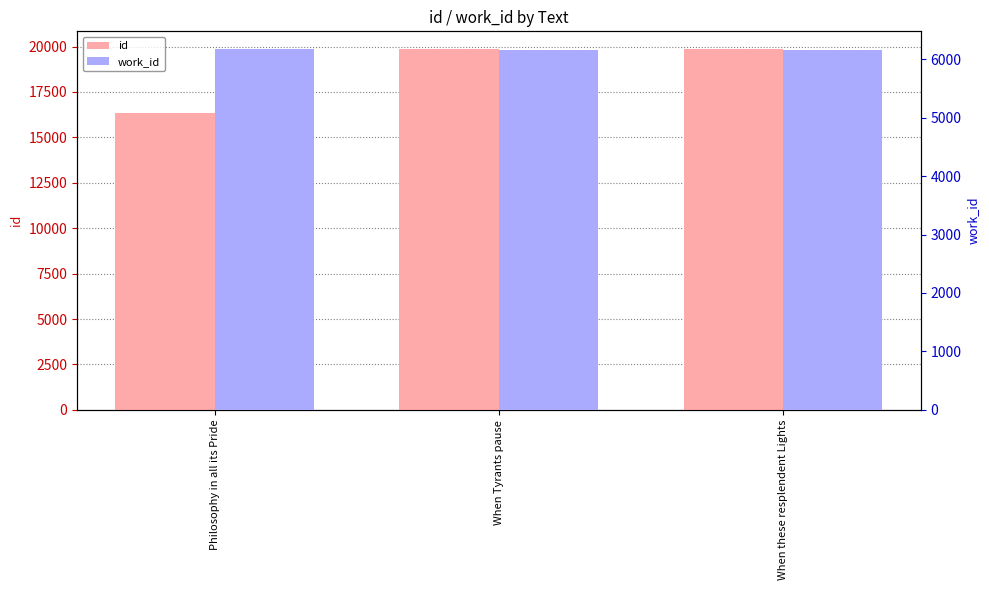

Reading left to right, list all the values displayed in this chart.

id: 16337	19846	19847
work_id: 6168	6163	6163